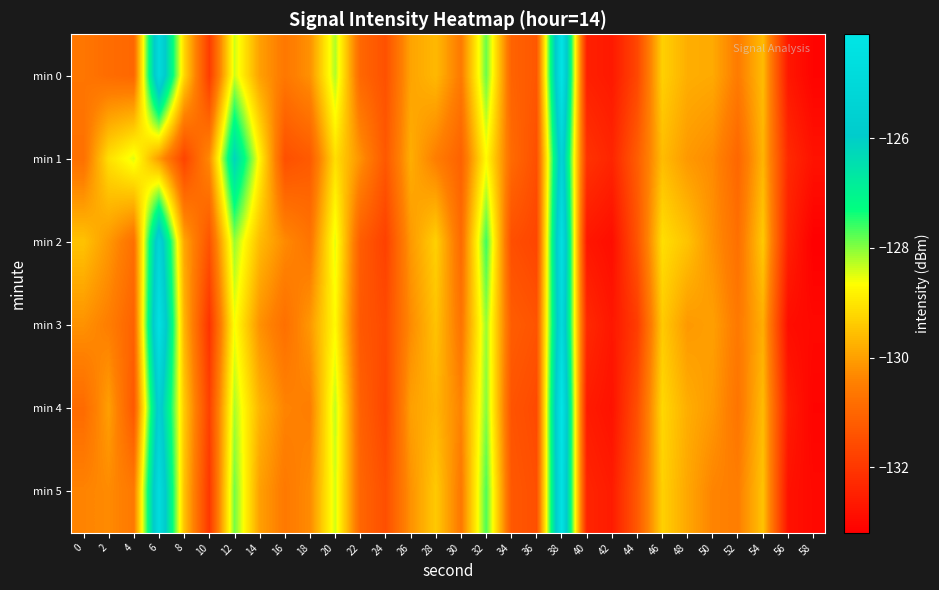

Rank the series at 42 from highest to lowest value.

min 1, min 5, min 0, min 3, min 4, min 2